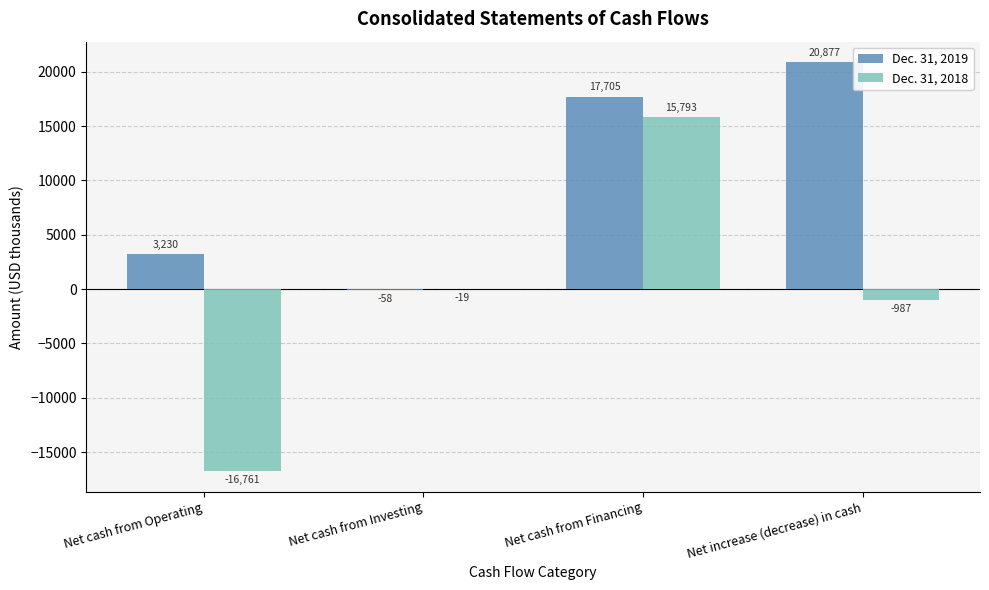

What is the difference between the Dec. 31, 2019 values at Net cash from Operating and Net increase (decrease) in cash?

17647